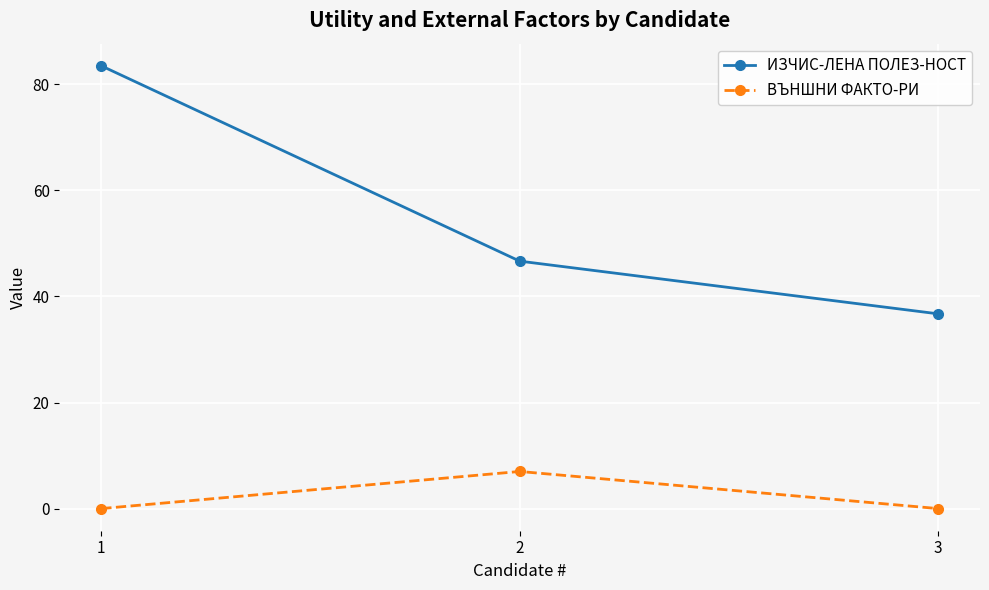

What is the average value of the ВЪНШНИ ФАКТО-РИ series?

2.3